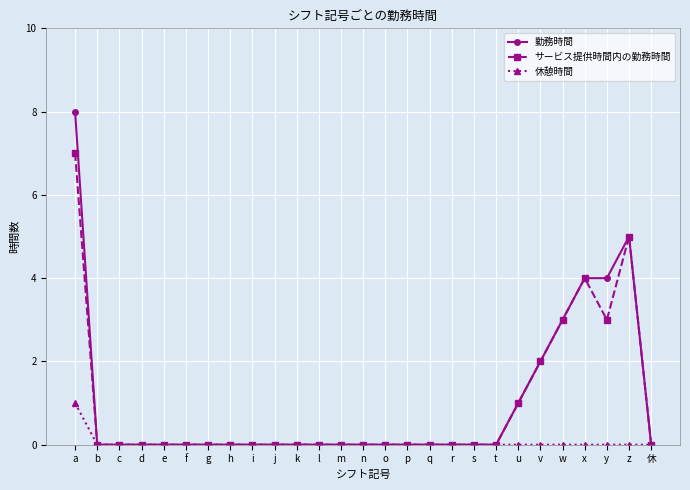

The value of サービス提供時間内の勤務時間 at 休 is 0. True or false?

True